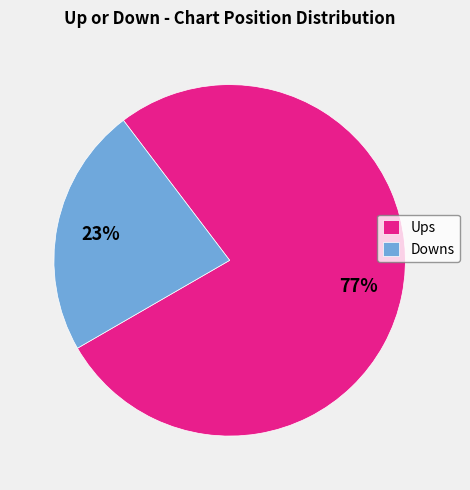

Which category has the biggest portion of the pie?

Ups